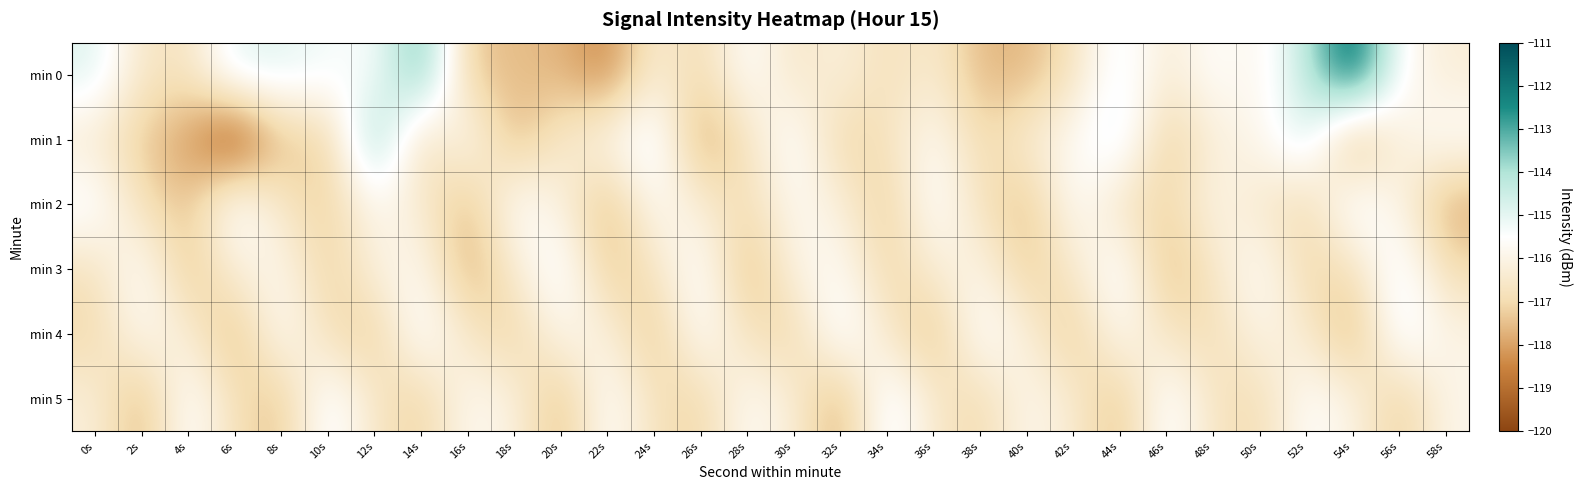

Count the number of categories in the chart.

30